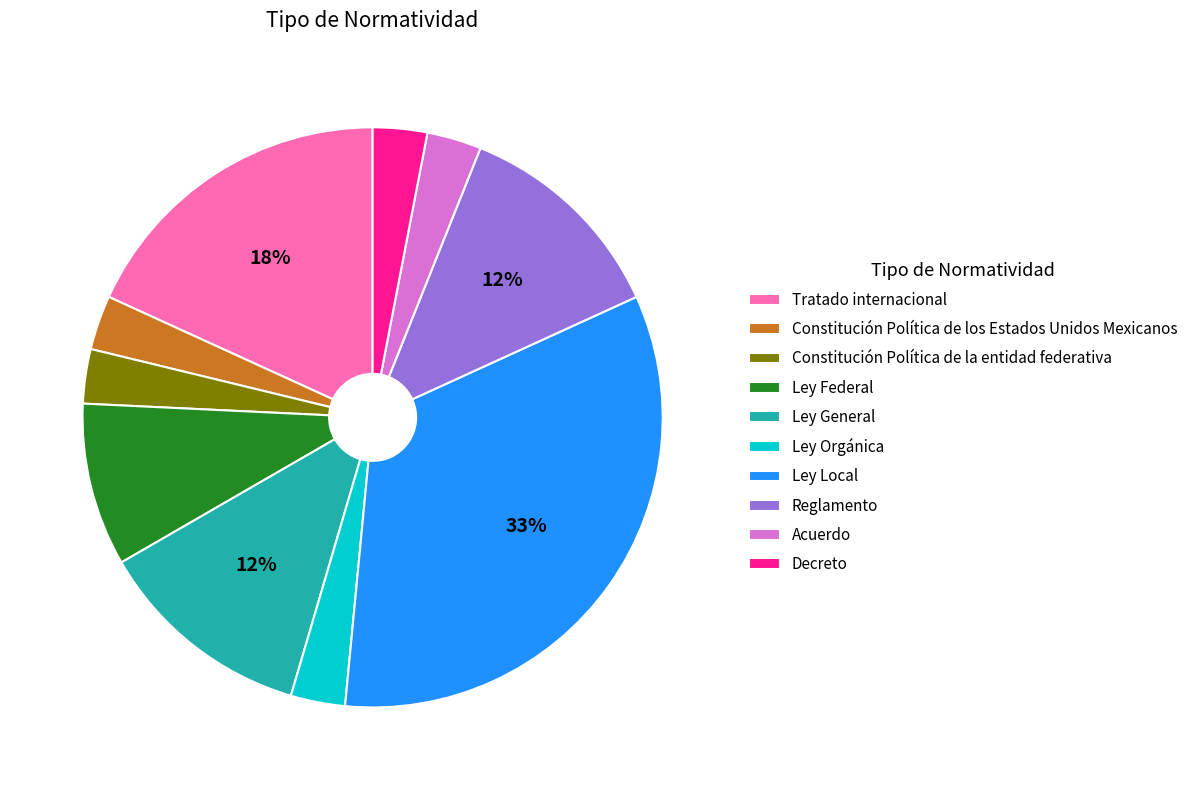

What is the ratio of the value at Reglamento to the value at Ley Federal?

1.3